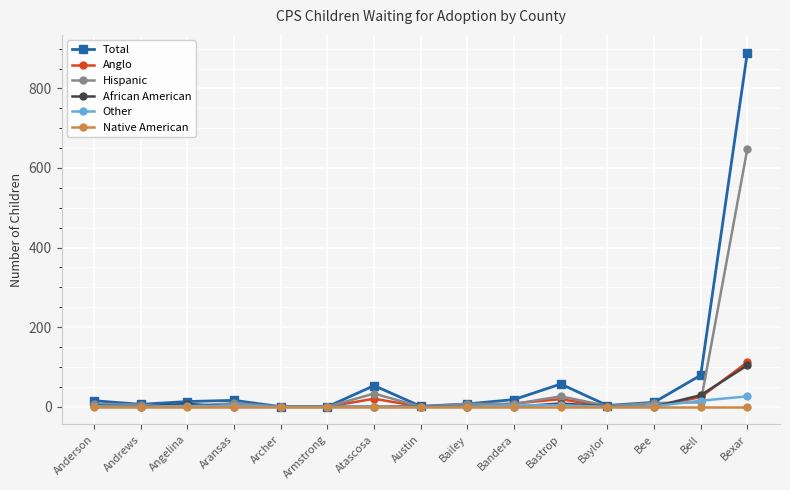

At which category is the sum across all series the highest?

Bexar